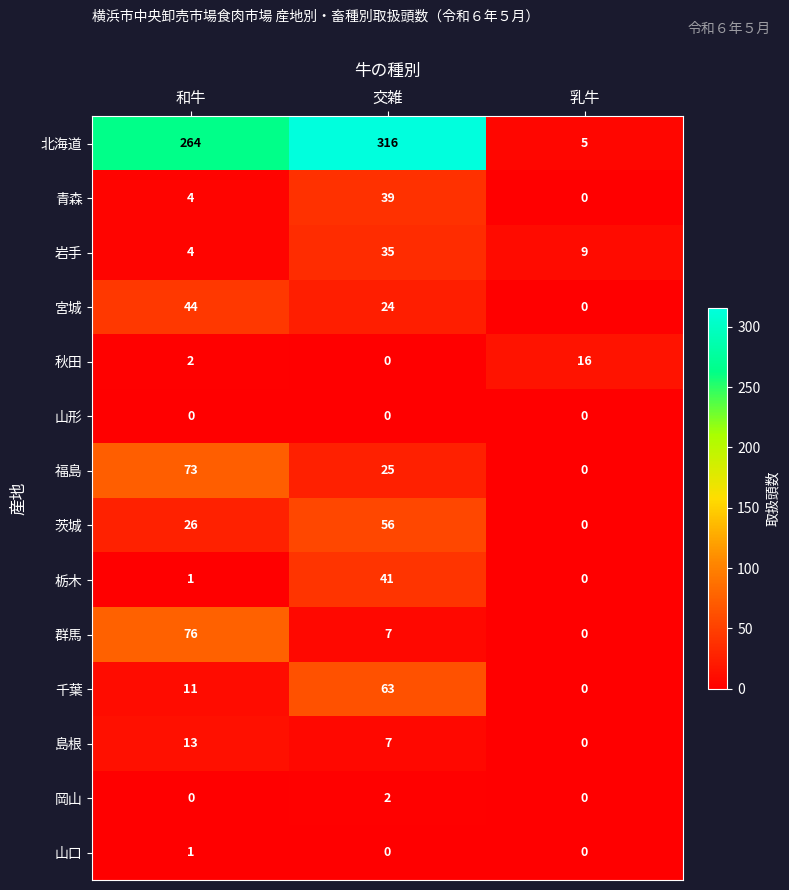

List the series in order of their peak value, highest first.

北海道, 群馬, 福島, 千葉, 茨城, 宮城, 栃木, 青森, 岩手, 秋田, 島根, 岡山, 山口, 山形